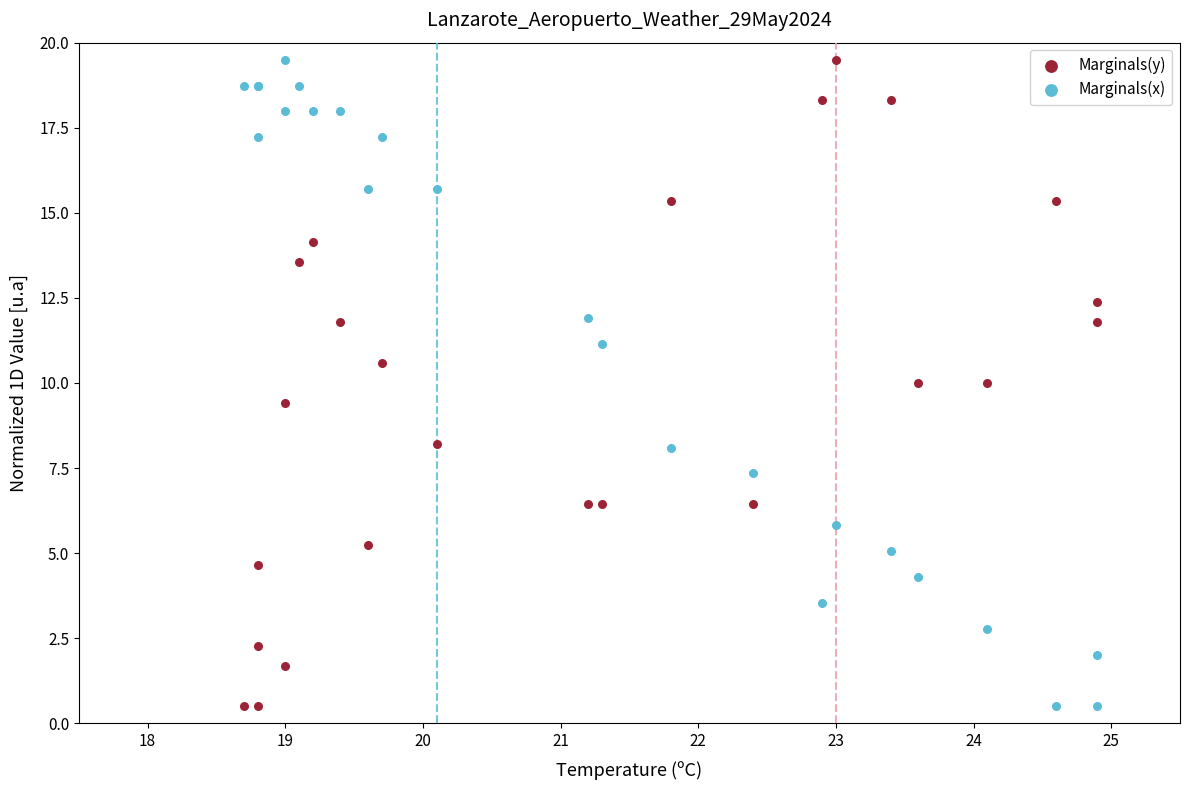

What is the X range (max minus min) for the scatter plot?

6.2